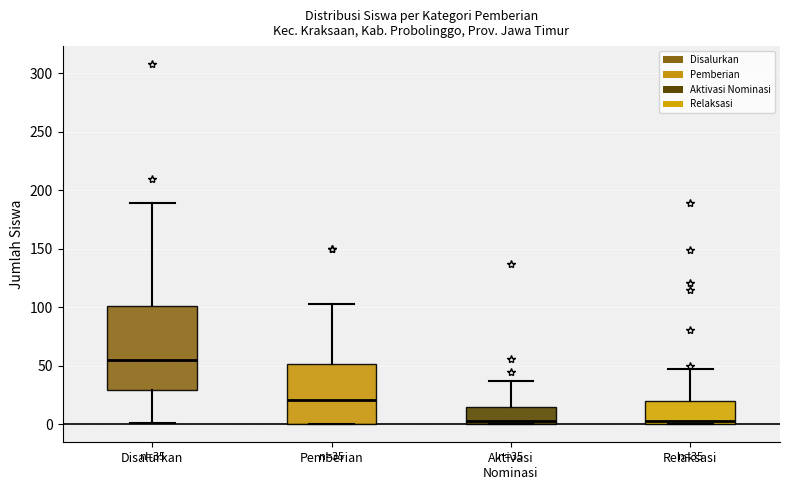

Which box is the tallest, from its lower edge to its upper edge?

Disalurkan